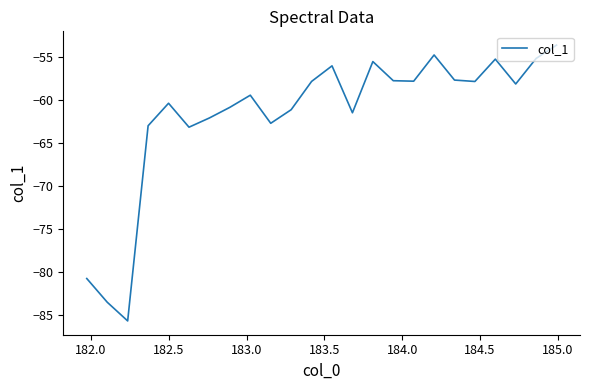

What is the smallest value displayed?

-85.7